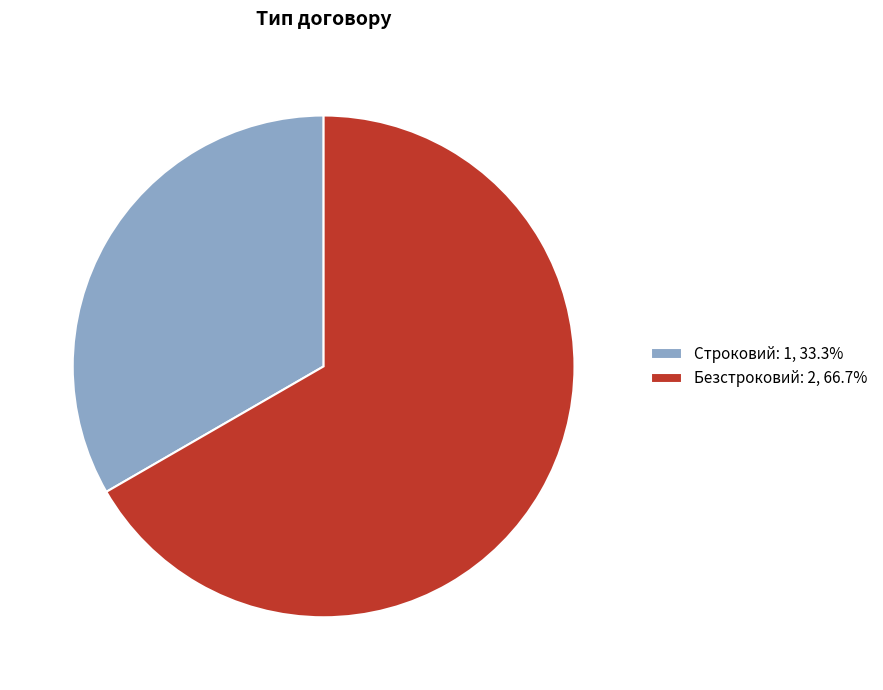

Do Строковий: 1, 33.3% and Безстроковий: 2, 66.7% together represent more than half of the pie?

Yes